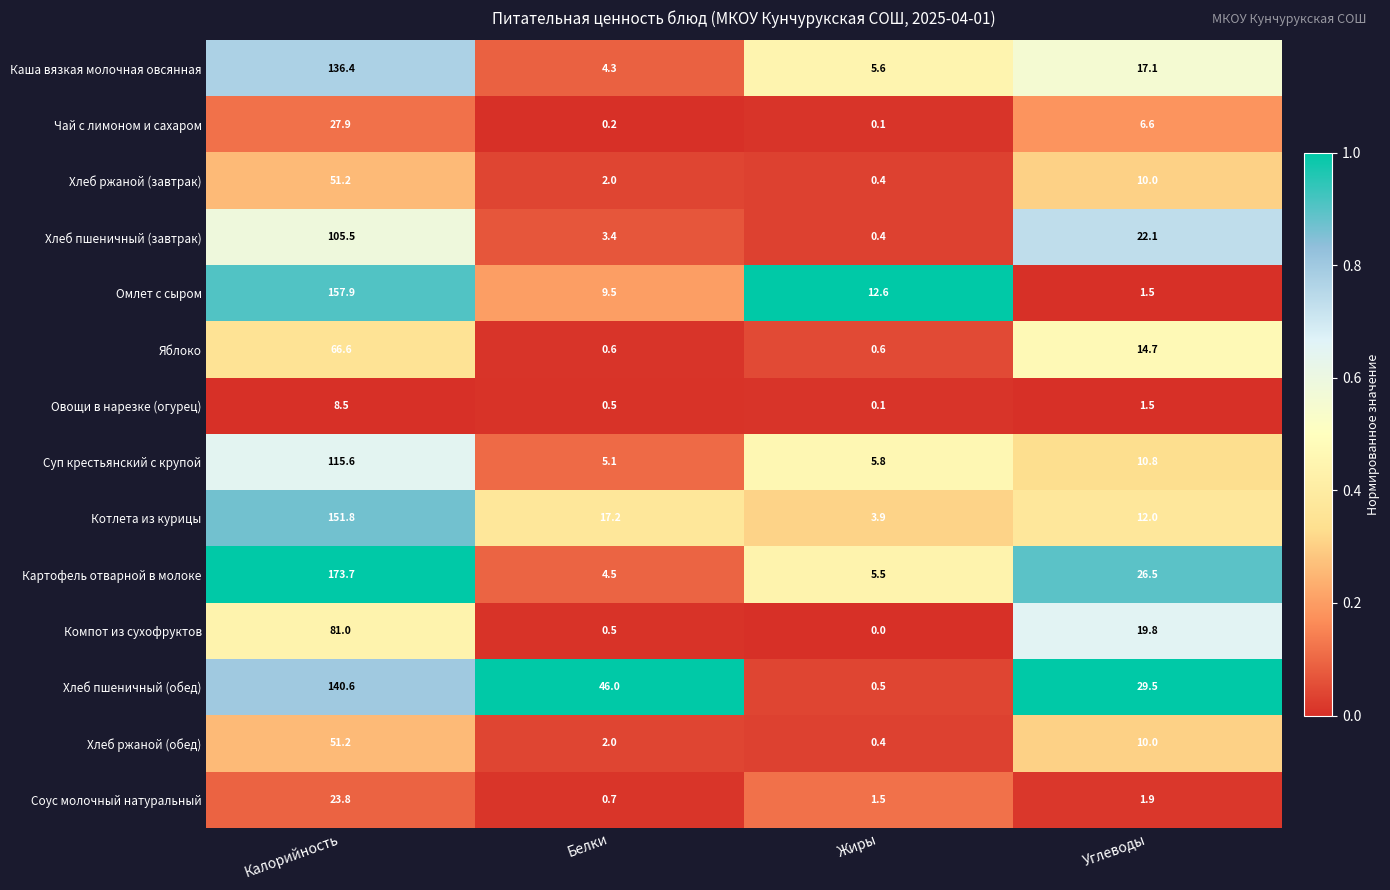

What is the average value of the Каша вязкая молочная овсянная series?

40.9